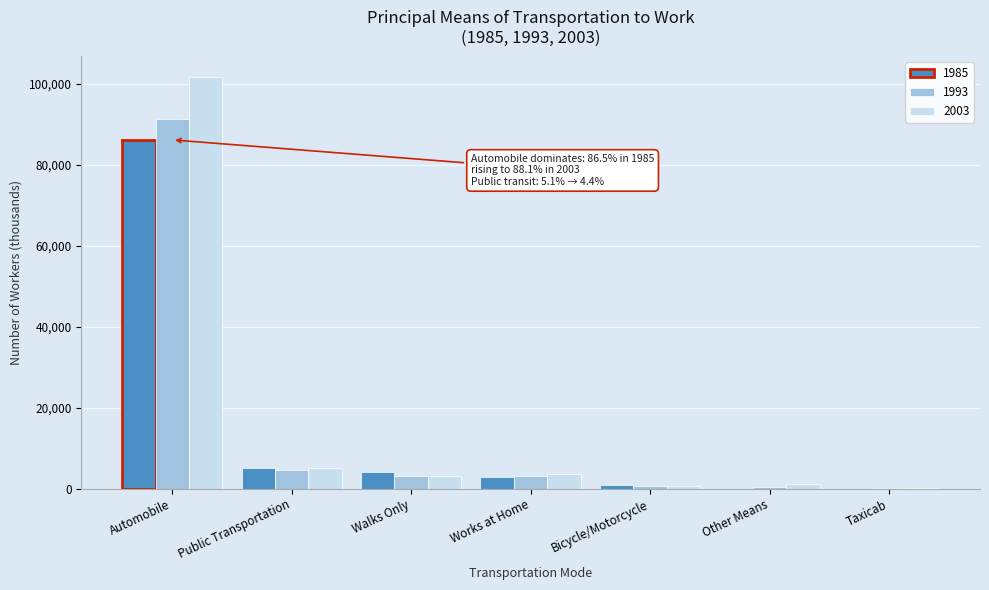

Which category has the highest value in the 2003 series?

Automobile